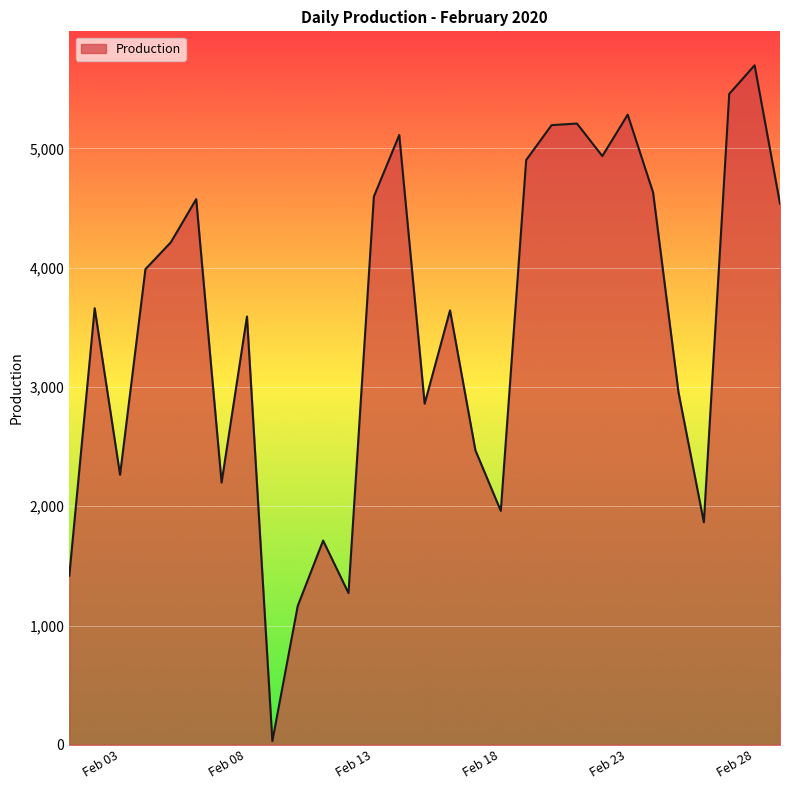

What is the difference between the maximum and minimum values?

5664.6